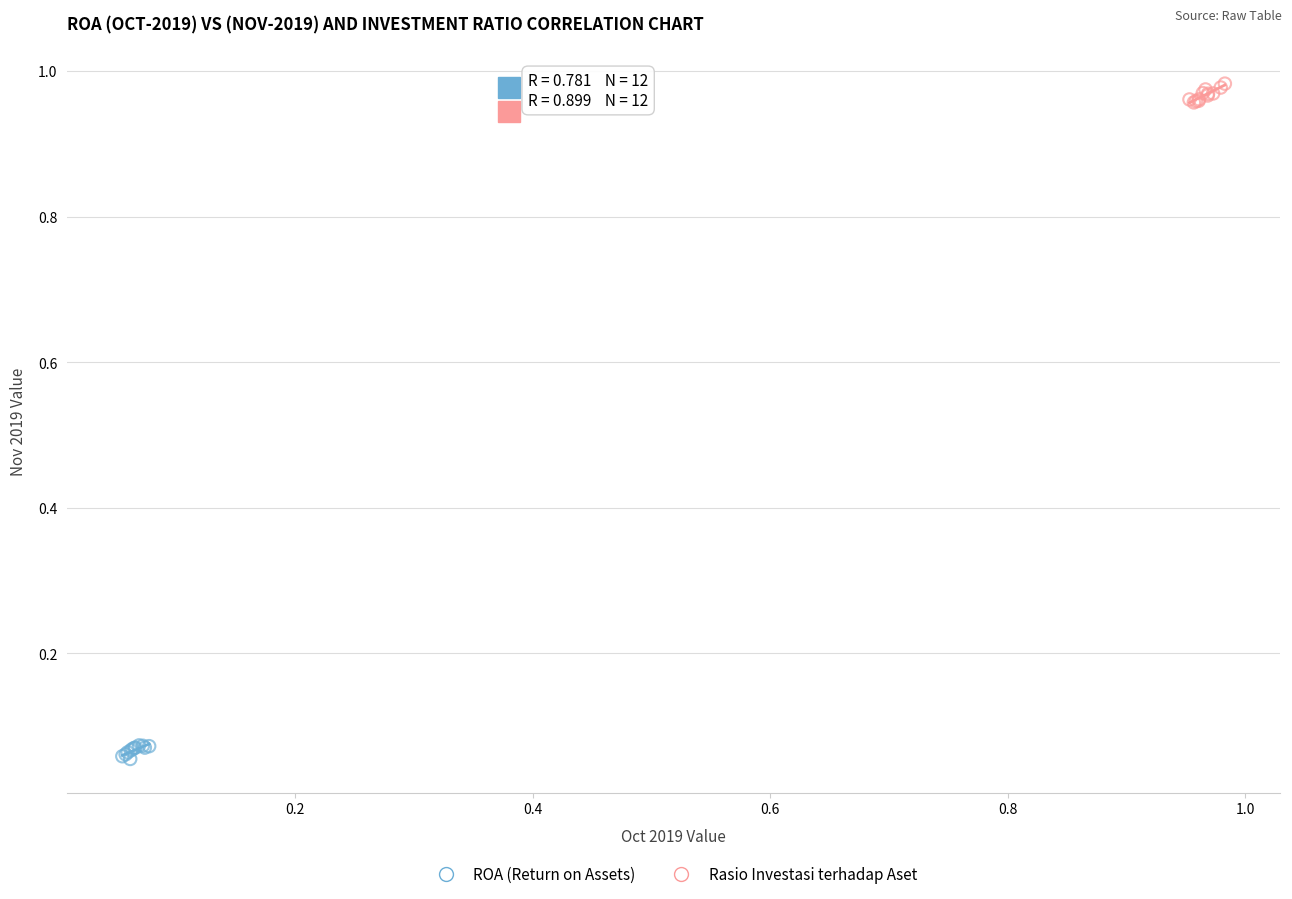

Which series reaches the minimum Y coordinate?

ROA (Return on Assets)